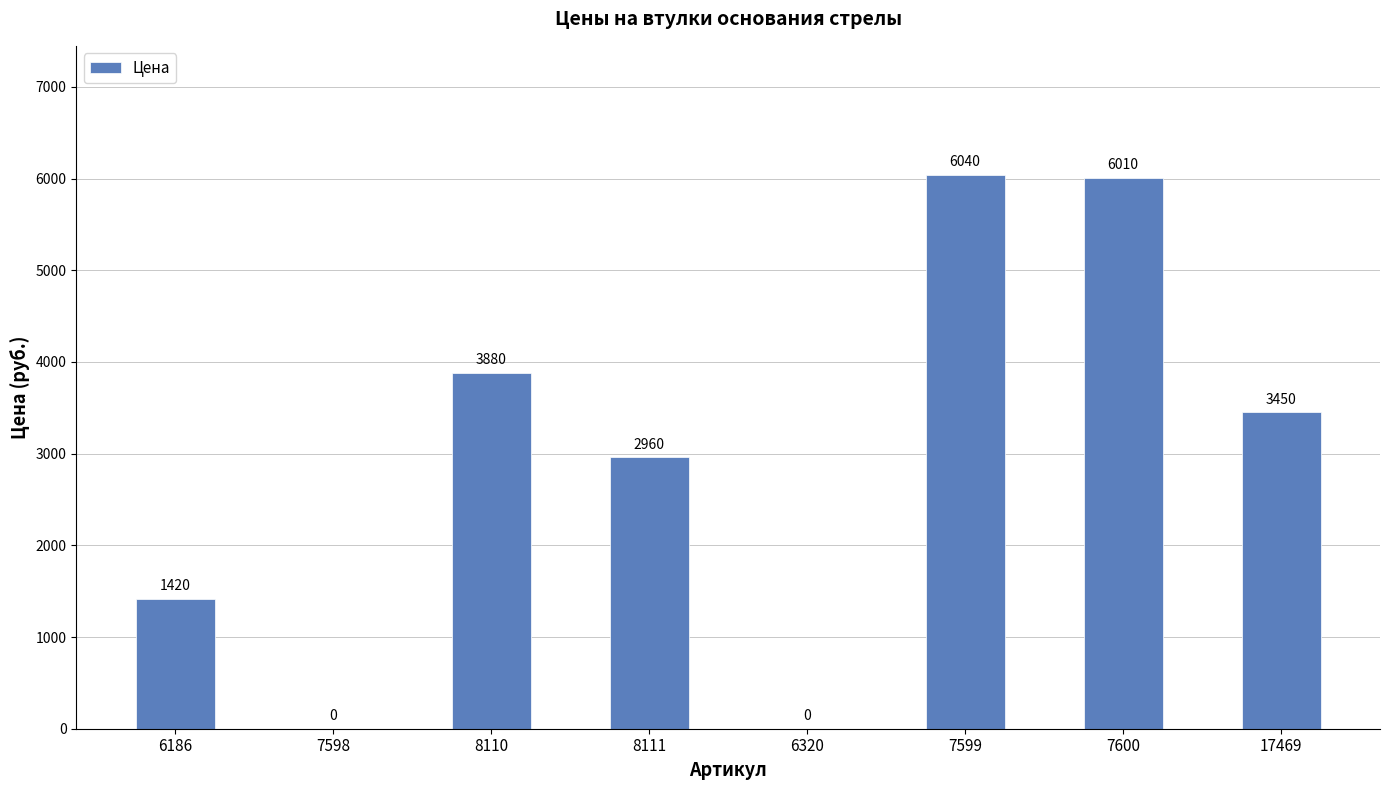

Reading left to right, transcribe all the data shown in this chart.

6186=1420	7598=0	8110=3880	8111=2960	6320=0	7599=6040	7600=6010	17469=3450